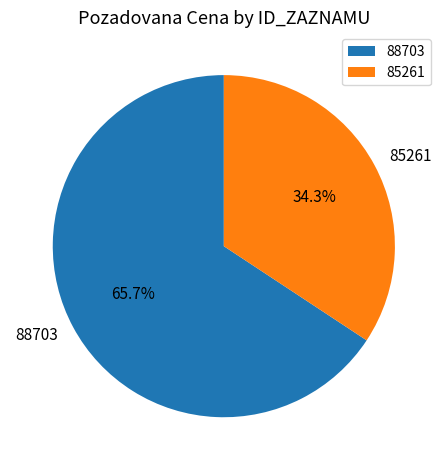

To the nearest percent, what is the difference between the largest and smallest slice percentages?

31%